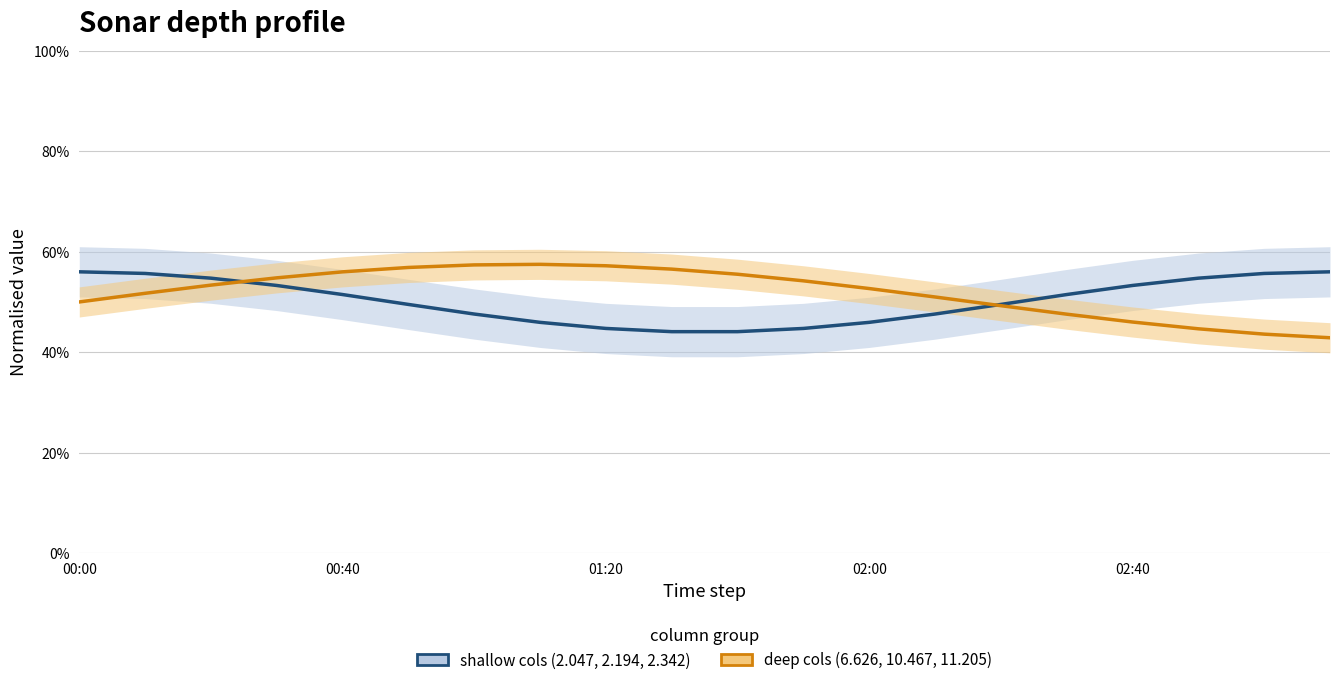

What is the smallest value displayed?

0.4